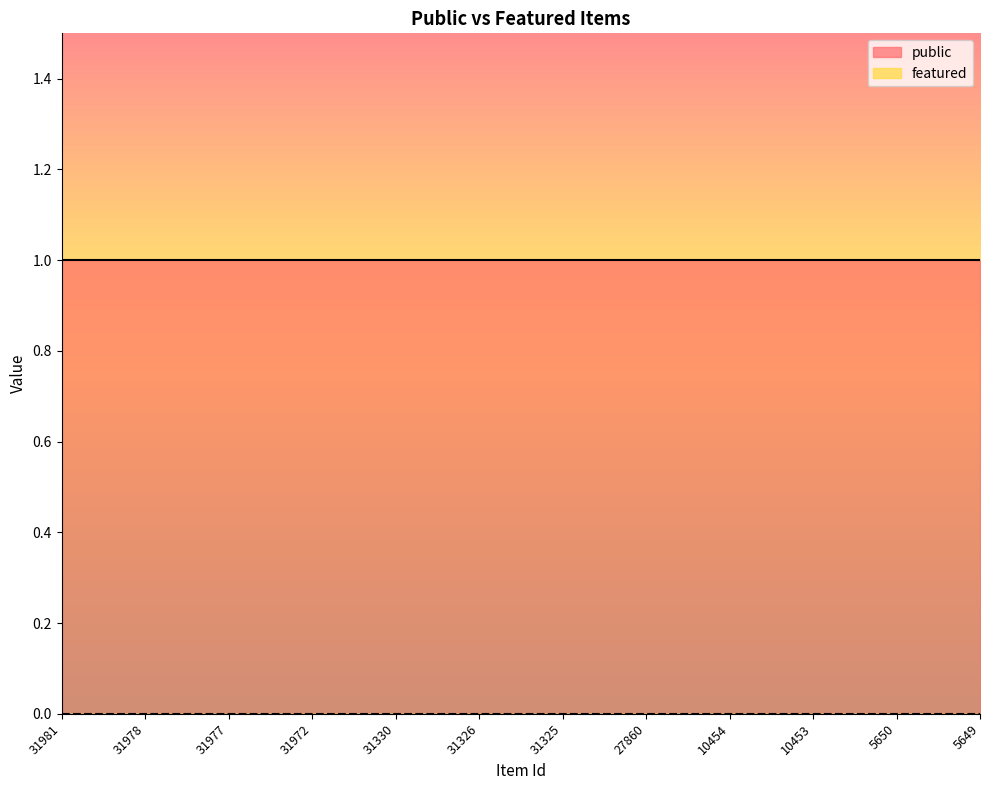

Does the chart have visible grid lines?

No